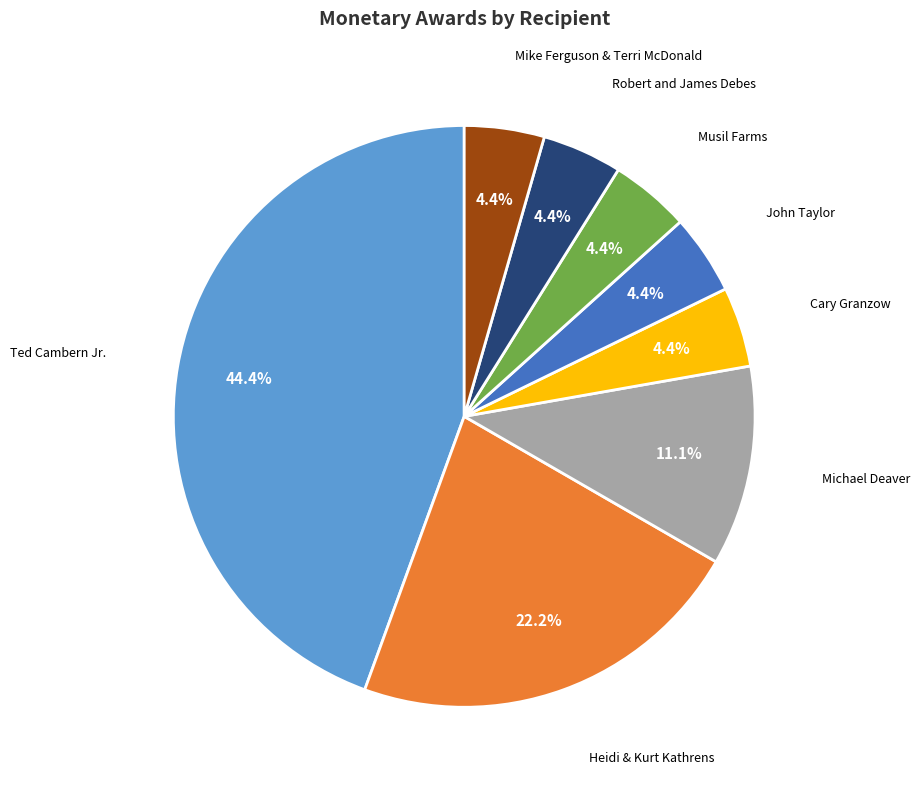

Does any single category account for the majority?

No